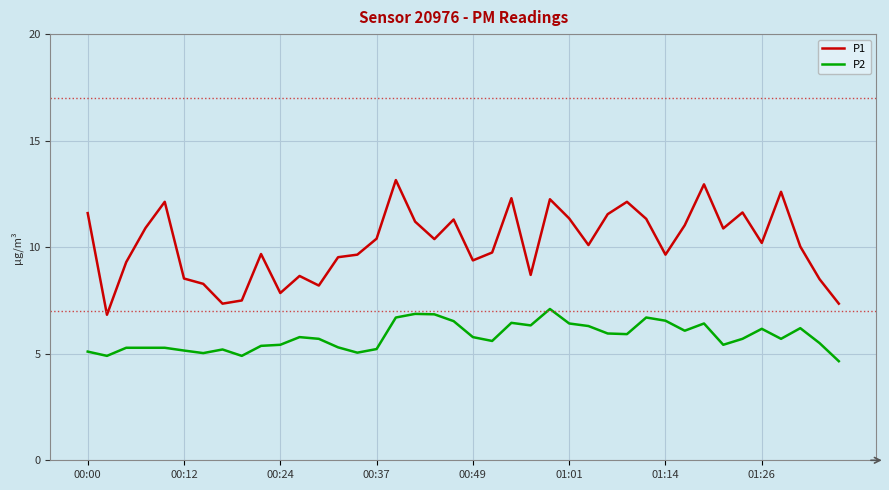

What is the highest value of the P2 series?

7.1